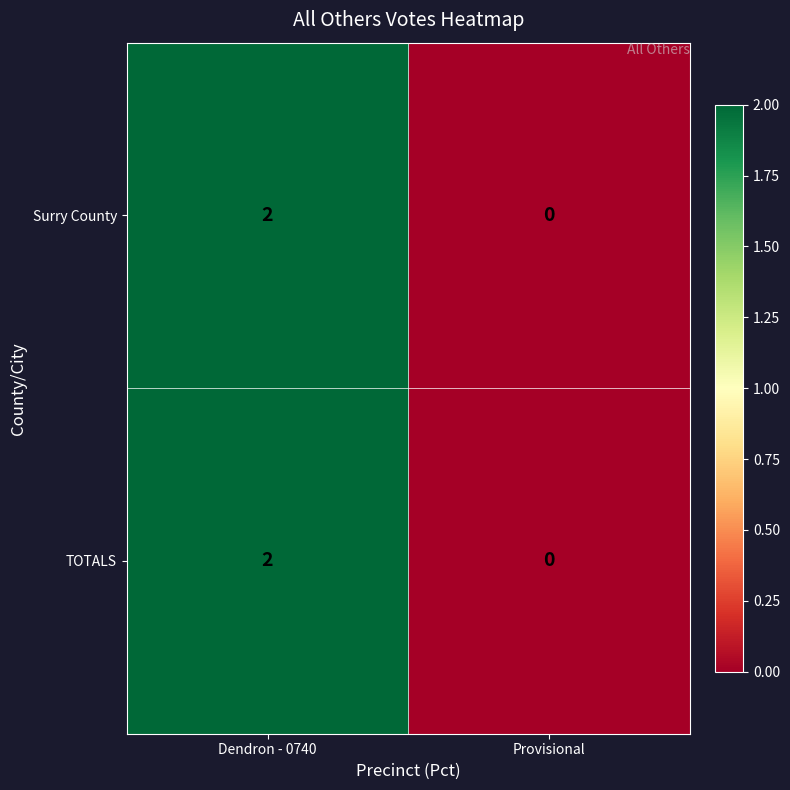

Reading right to left, list all the values displayed in this chart.

Surry County: Provisional=0	Dendron - 0740=2
TOTALS: Provisional=0	Dendron - 0740=2